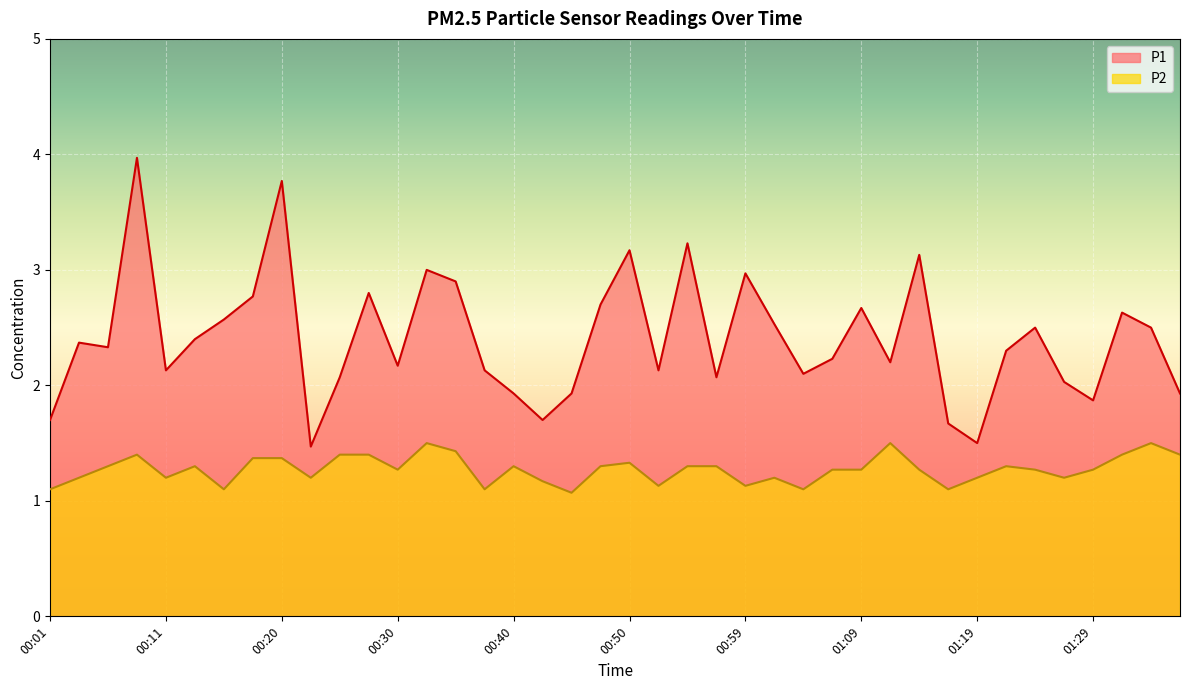

What is the total value across all series at 01:19?

2.7